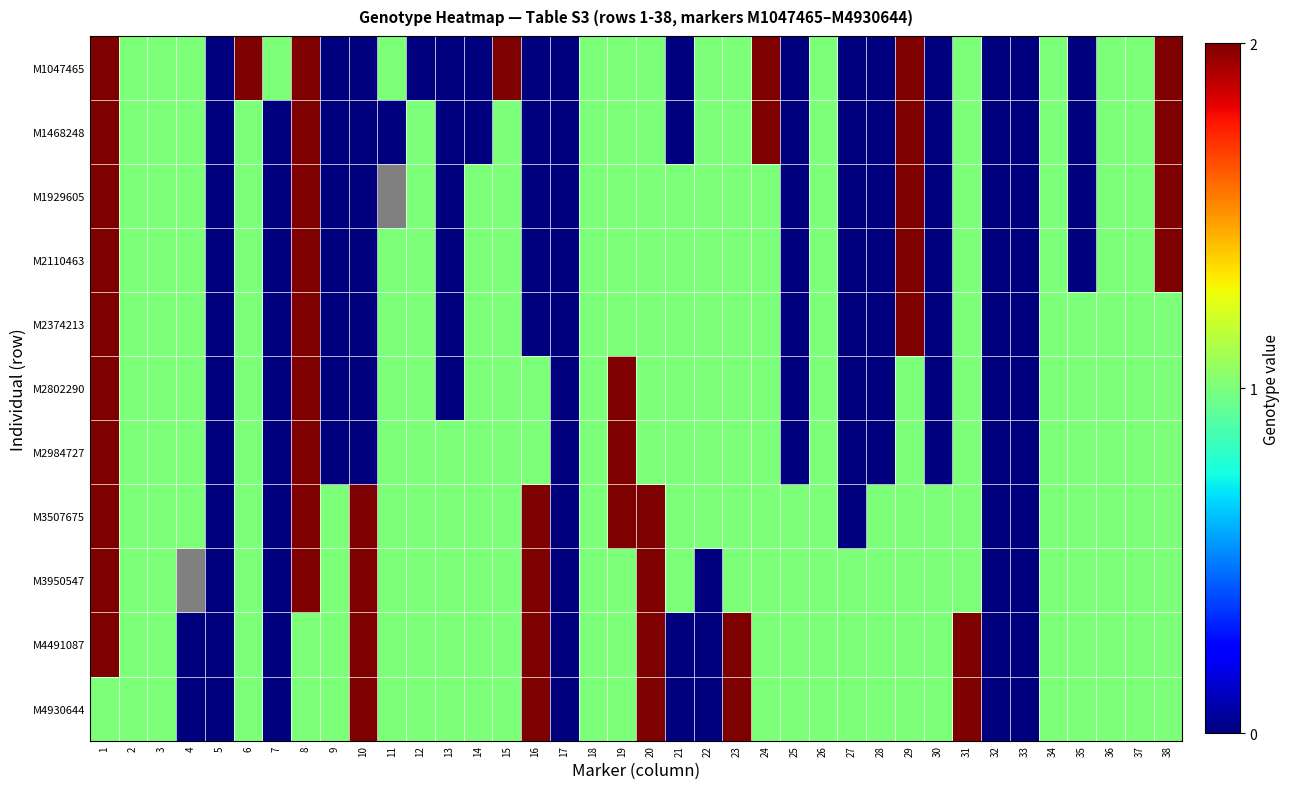

How many values in the M2374213 series are below 1?

13